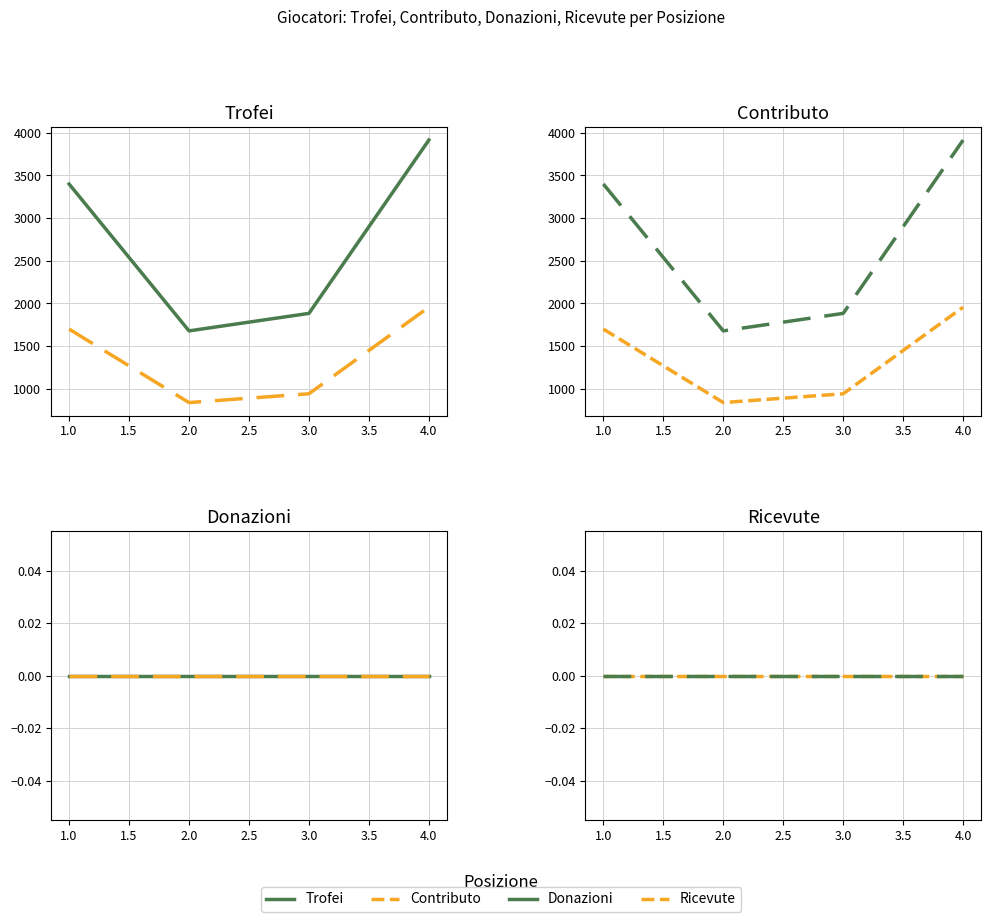

Which series has the widest spread of values?

Trofei